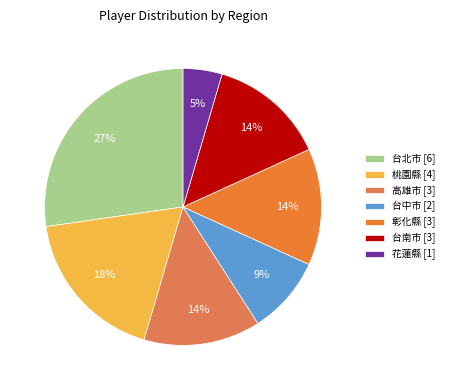

Which has a higher value, 台中市 or 台南市?

台南市